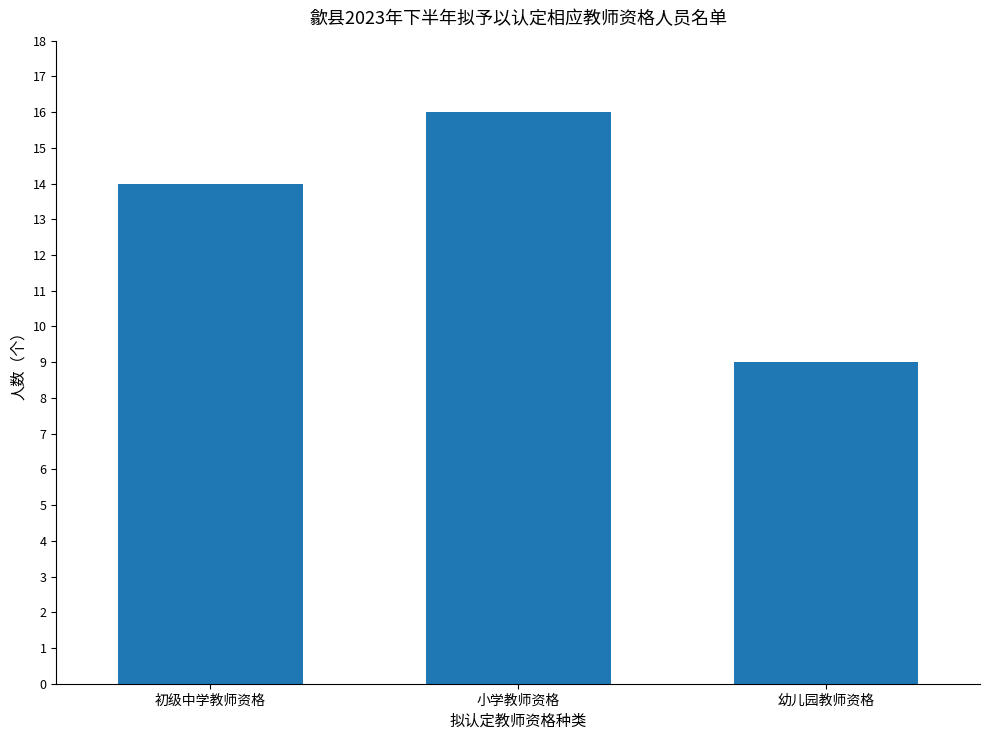

What is the difference between the values at 幼儿园教师资格 and 初级中学教师资格?

5